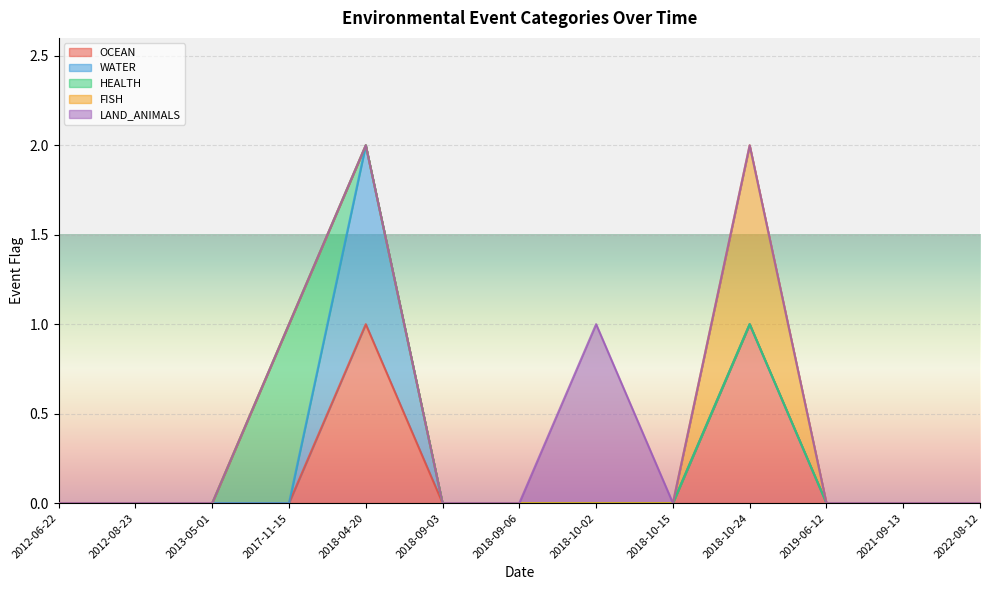

At which category does HEALTH reach its first local peak?

2017-11-15